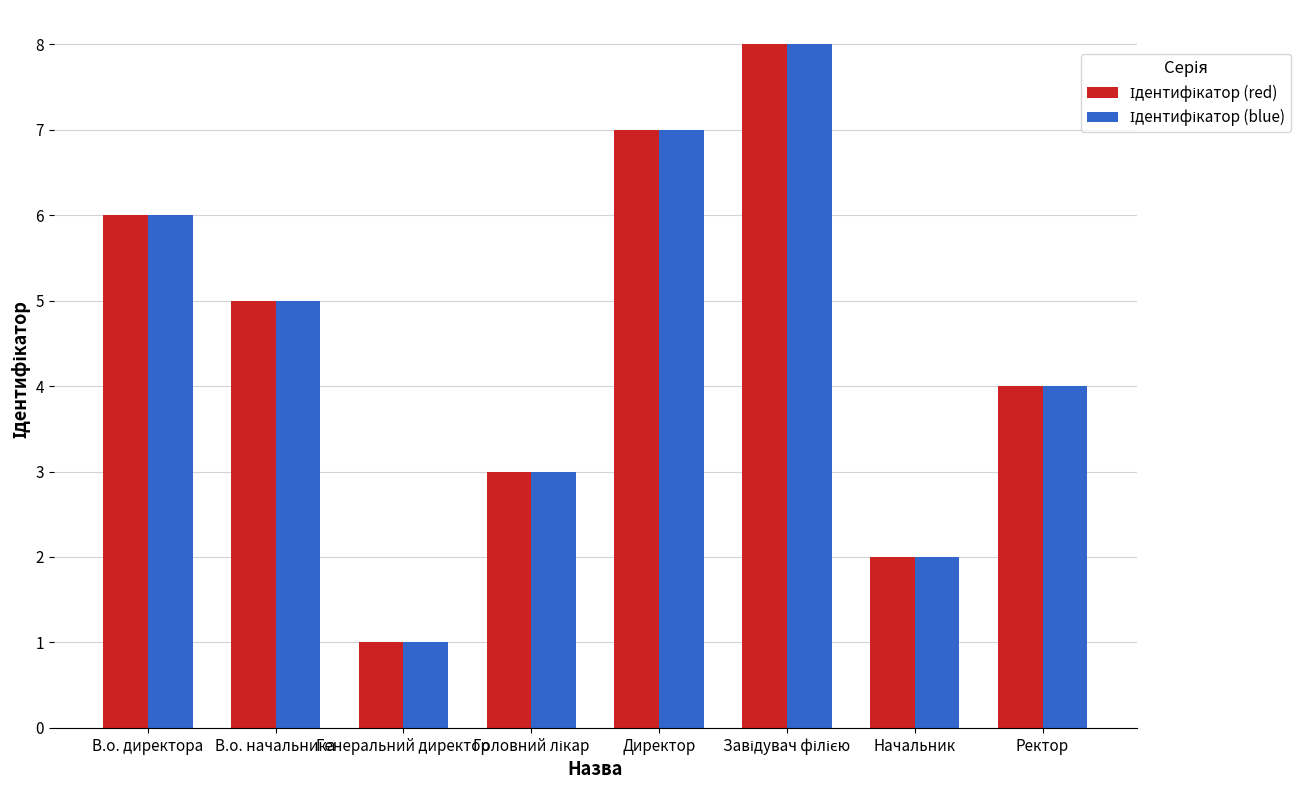

Which label corresponds to the smallest value in the chart?

Генеральний директор